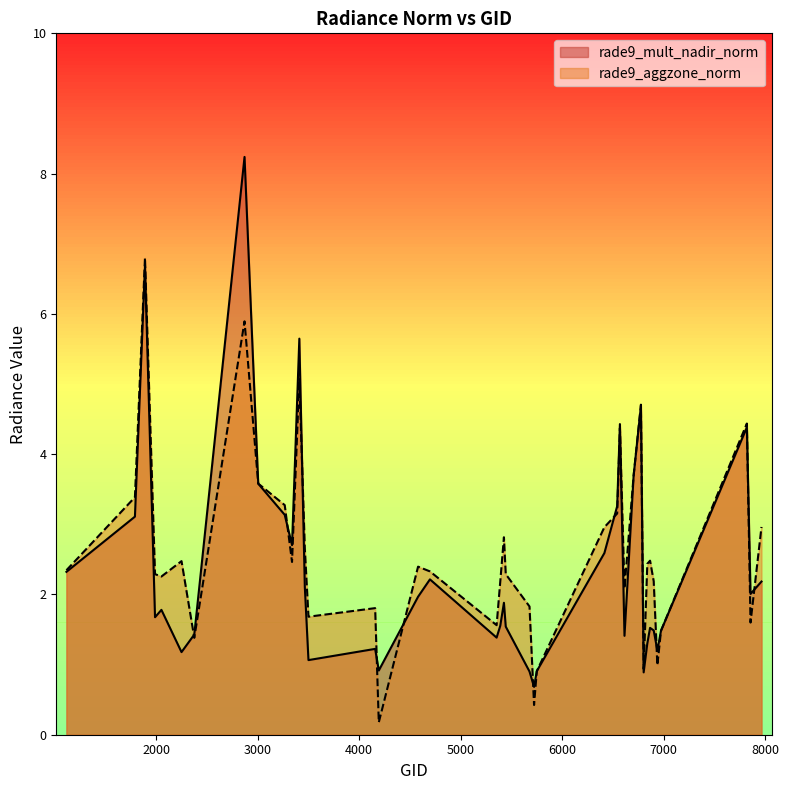

At which category does rade9_aggzone_norm reach its first local peak?

1889